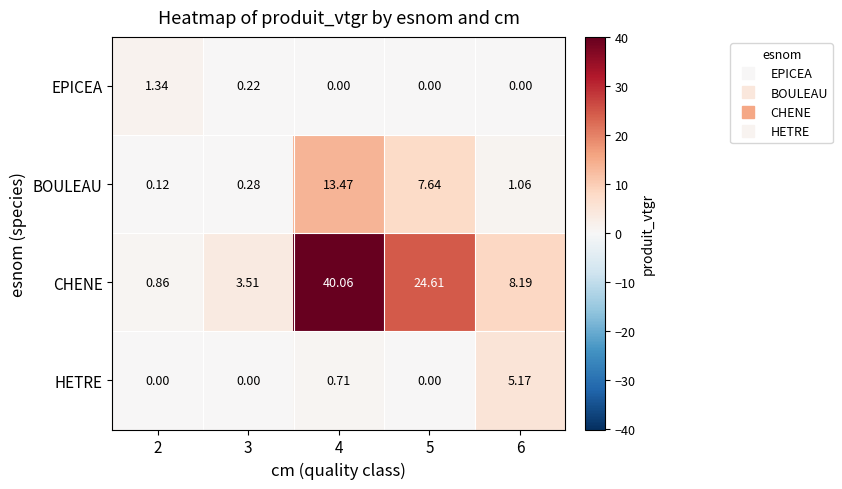

At 3, list the series in order from largest to smallest.

CHENE, BOULEAU, EPICEA, HETRE